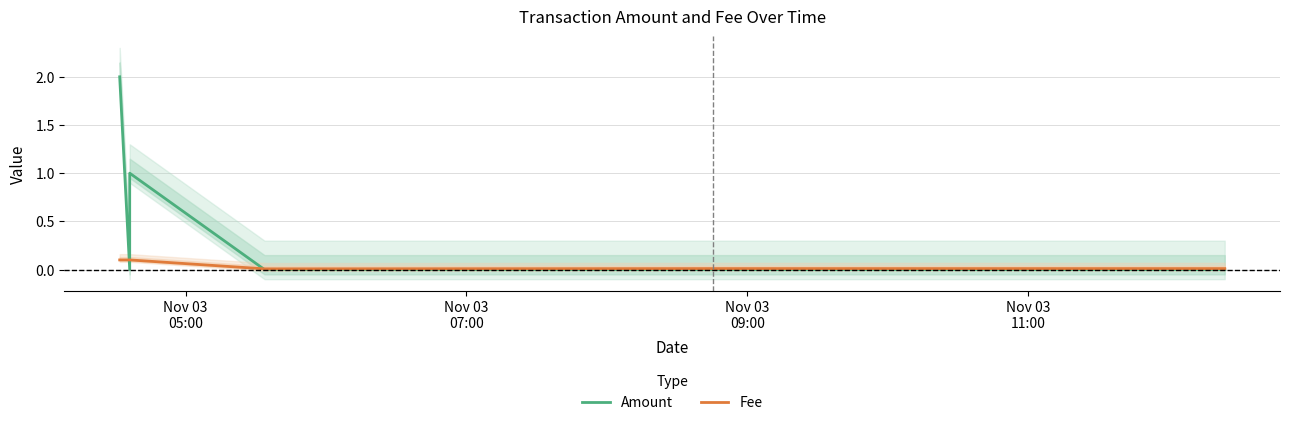

Reading right to left, extract all data points from this chart.

Amount: 0.0	0.0	0.0	1.0	0.0	2.0
Fee: 0.0	0.0	0.0	0.1	0.1	0.1